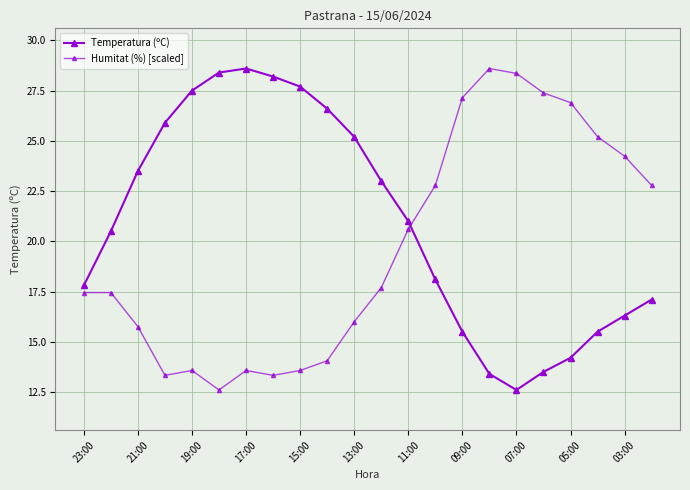

How many data points in Humitat (%) [scaled] are above 17?

13